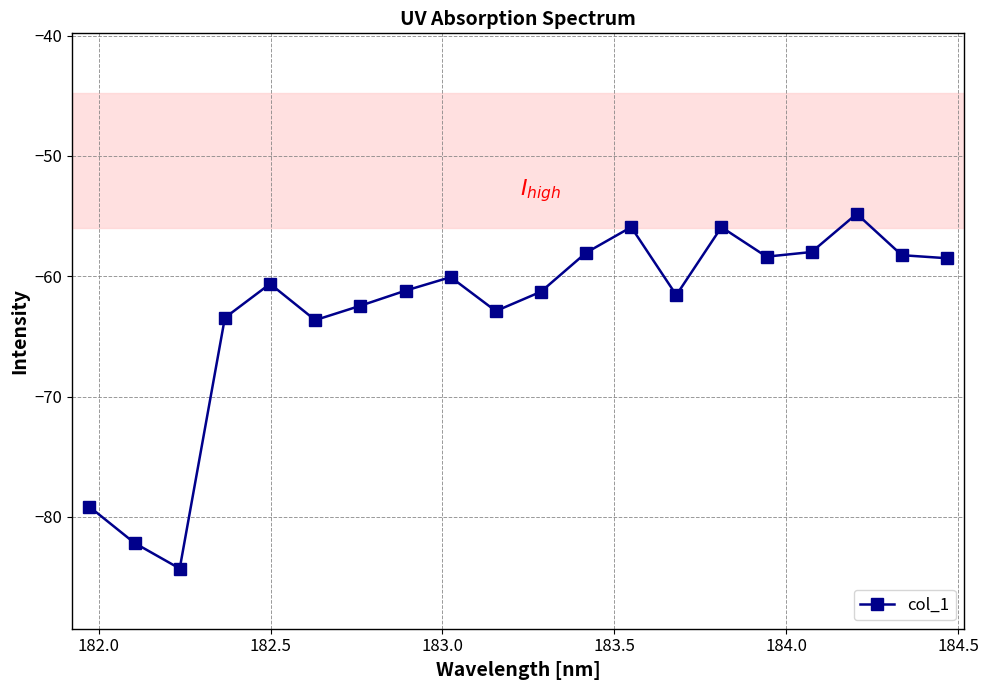

True or false: there are more than 0 points higher than both neighbors.

True